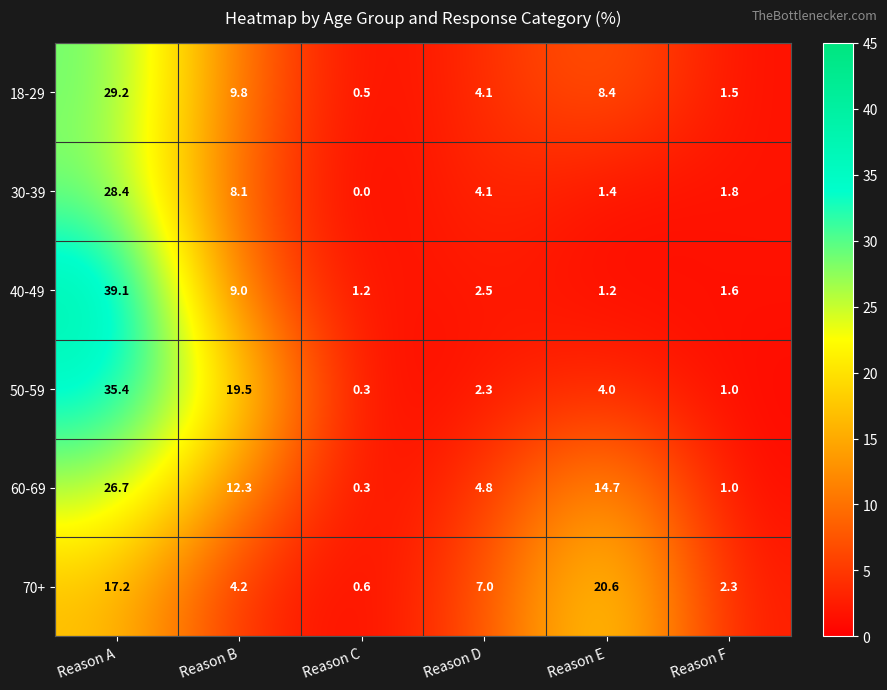

Read the 50-59 value at Reason B.

19.5